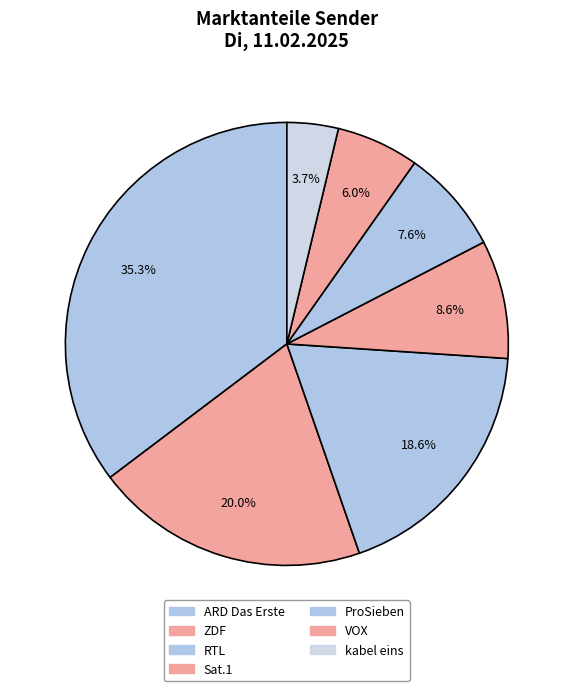

How many segments does this pie chart have?

7